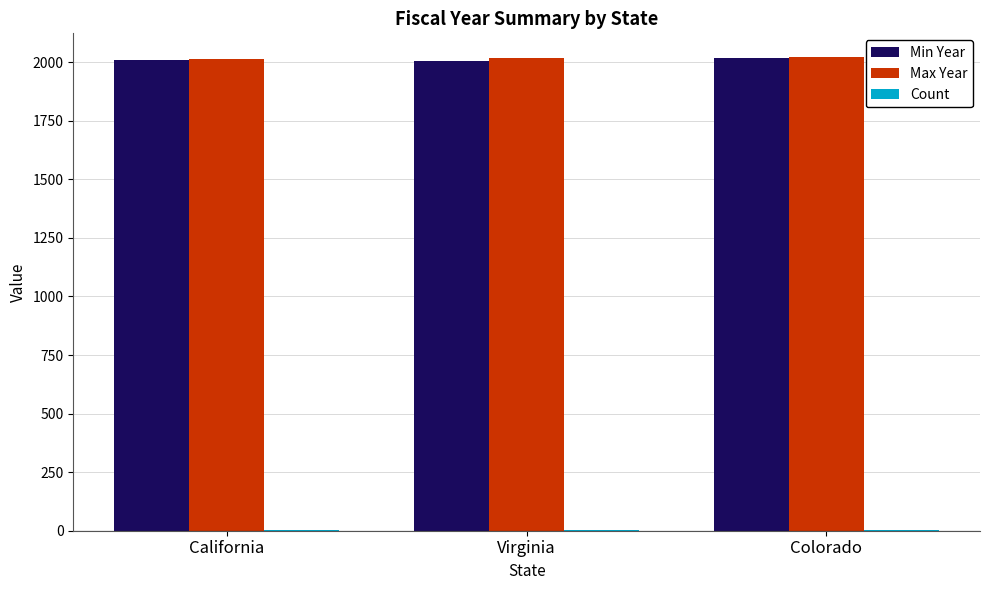

What is the maximum value for Min Year?

2018